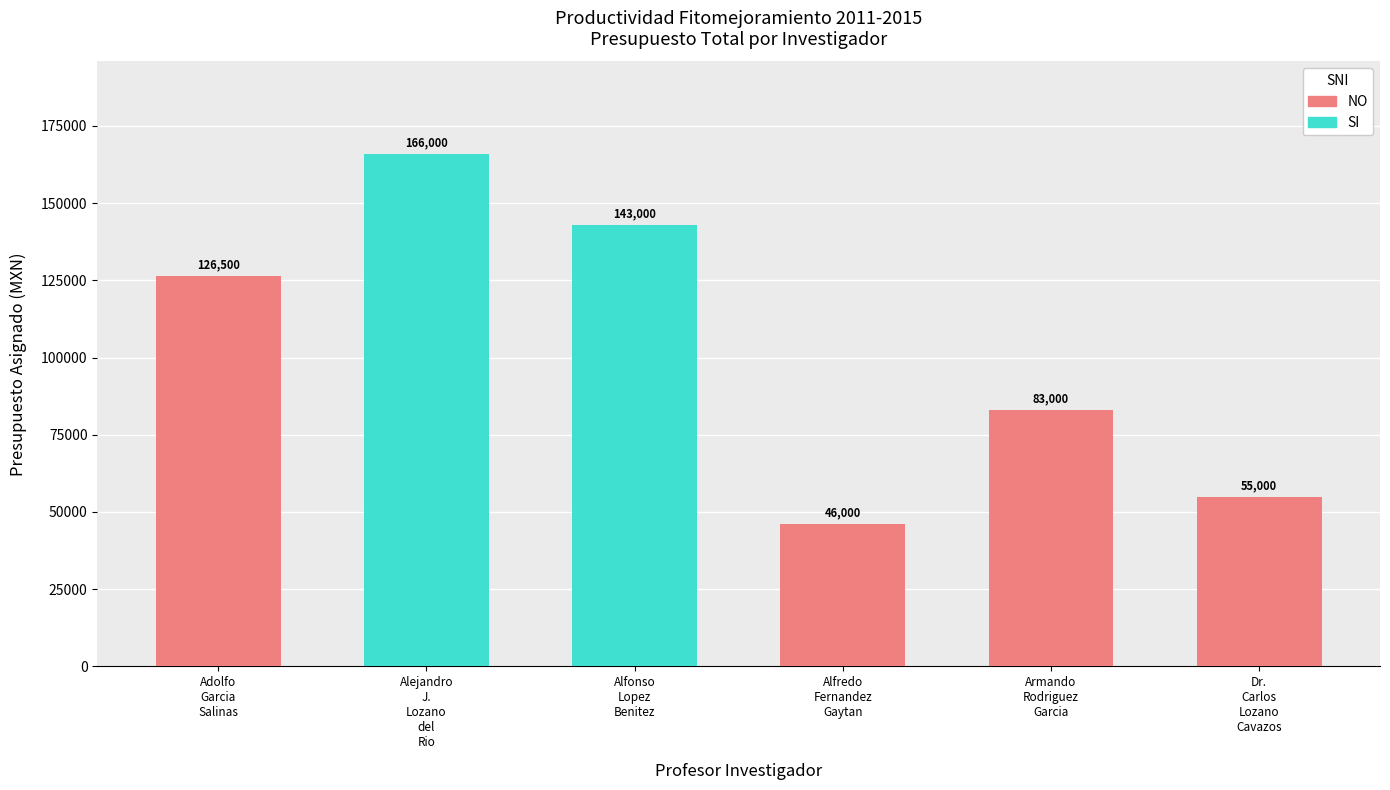

What is the approximate value at Armando
Rodriguez
Garcia?

83000